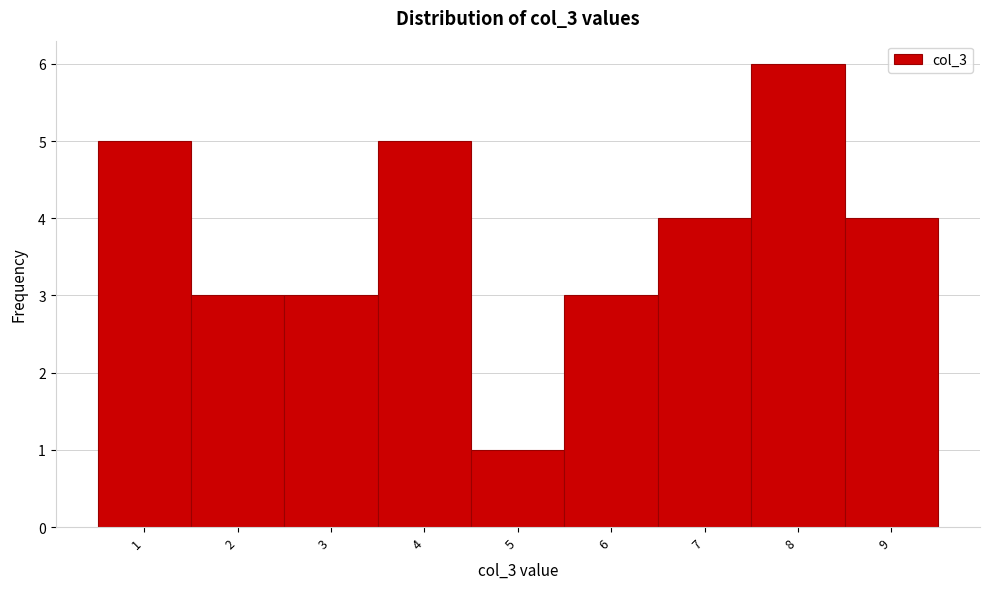

Reading left to right, transcribe this chart: for each bar, give the range it covers on the x-axis and its height. The values are not printed on the chart, so give them approximately, as read against the axis.

0.5 to 1.5: 5
1.5 to 2.5: 3
2.5 to 3.5: 3
3.5 to 4.5: 5
4.5 to 5.5: 1
5.5 to 6.5: 3
6.5 to 7.5: 4
7.5 to 8.5: 6
8.5 to 9.5: 4